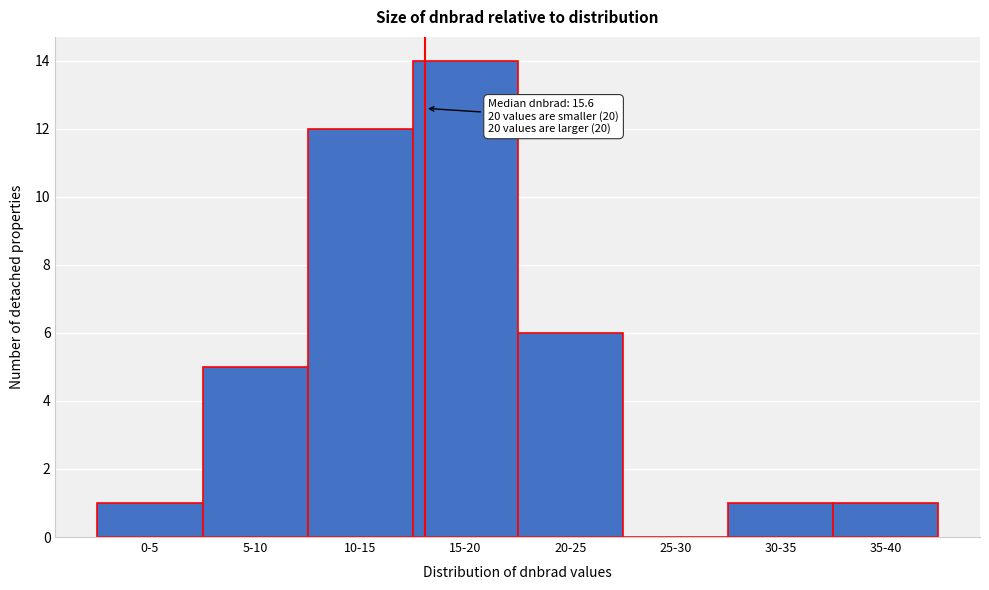

Reading left to right, list all the values displayed in this chart.

0-5=1	5-10=5	10-15=12	15-20=14	20-25=6	25-30=0	30-35=1	35-40=1